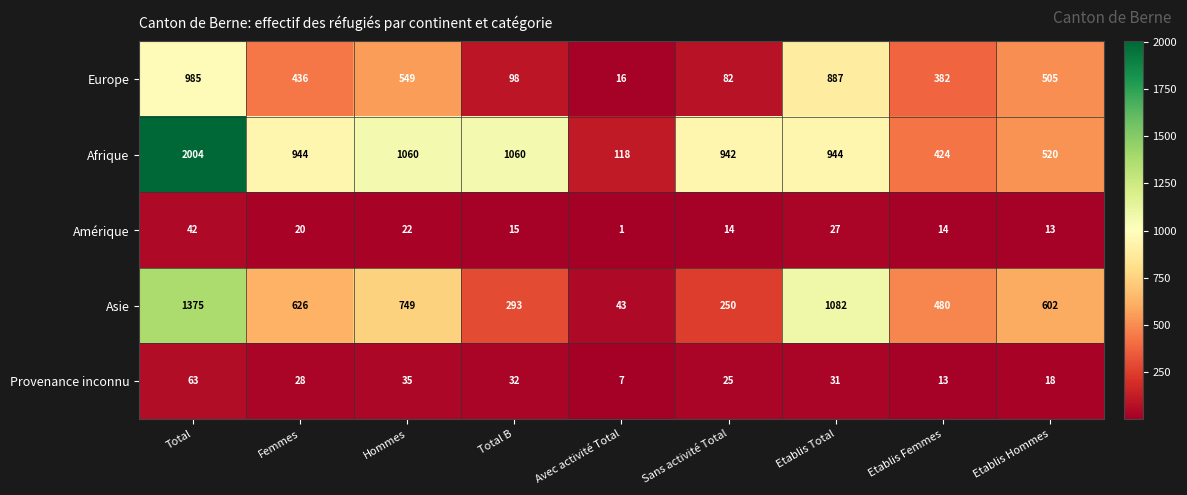

The Afrique series shows 454 at Total B. True or false?

False